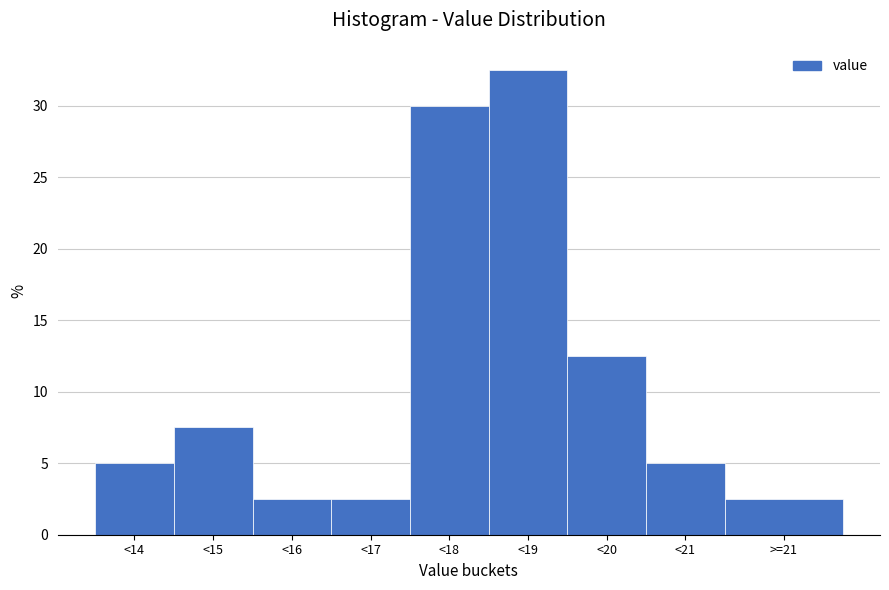

Reading right to left, what are all the values shown in this chart?

>=21=2.5	<21=5.0	<20=12.5	<19=32.5	<18=30.0	<17=2.5	<16=2.5	<15=7.5	<14=5.0